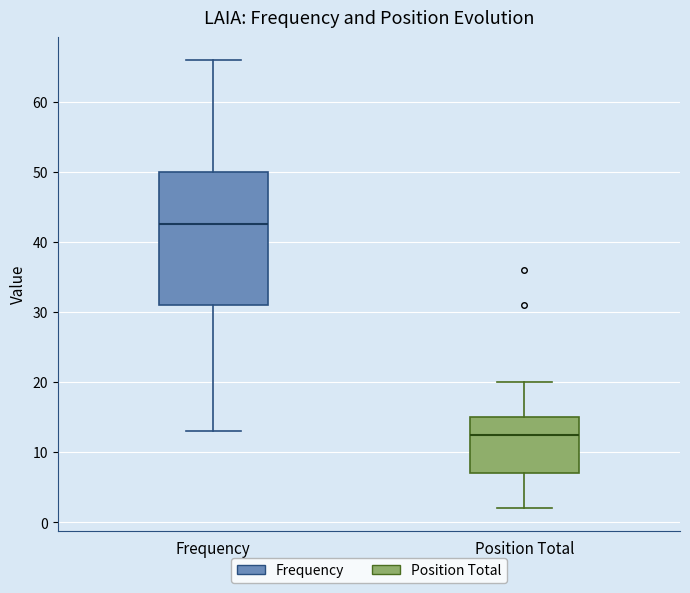

Which box's median line is the highest?

Frequency